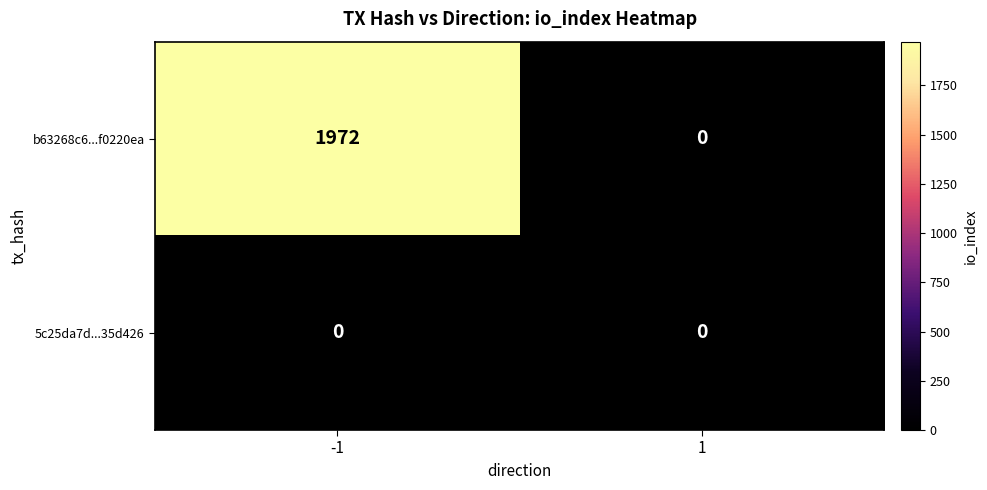

Between -1 and 1, which series saw the biggest shift?

b63268c6...f0220ea